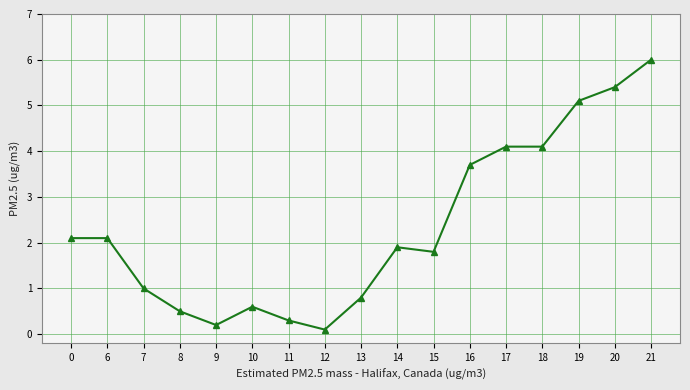

The value at 18 is 1.4. True or false?

False